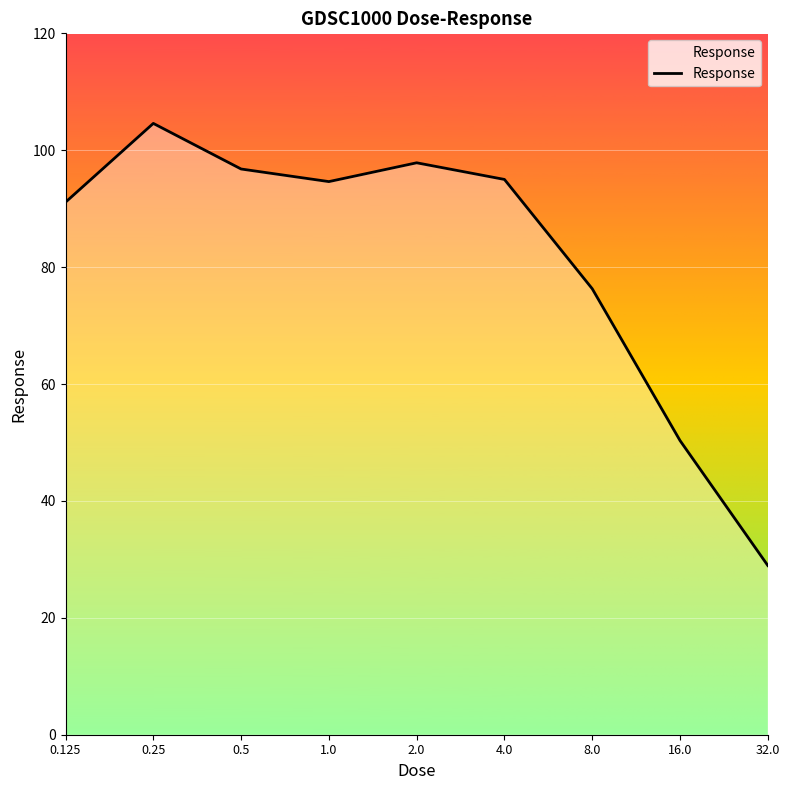

What is the maximum value shown in the chart?

104.6